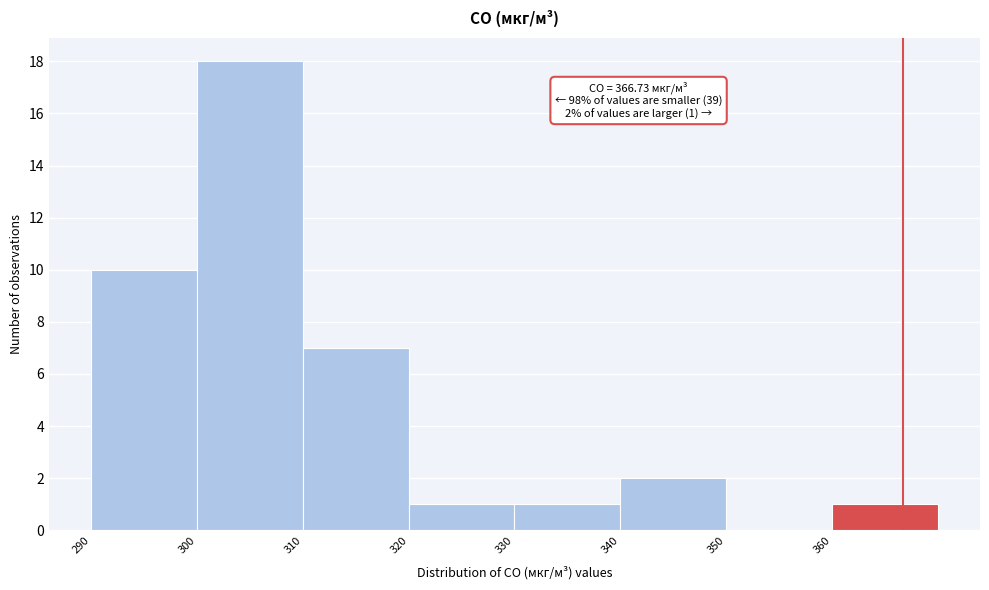

Which range on the x-axis has the tallest bar?

300 to 310